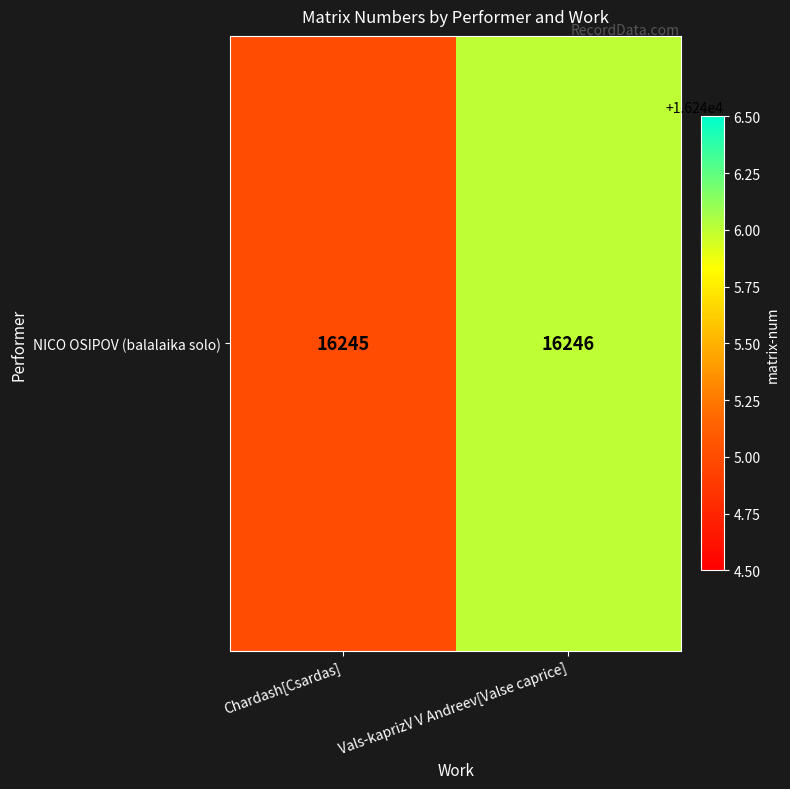

Count the number of data series in this chart.

1